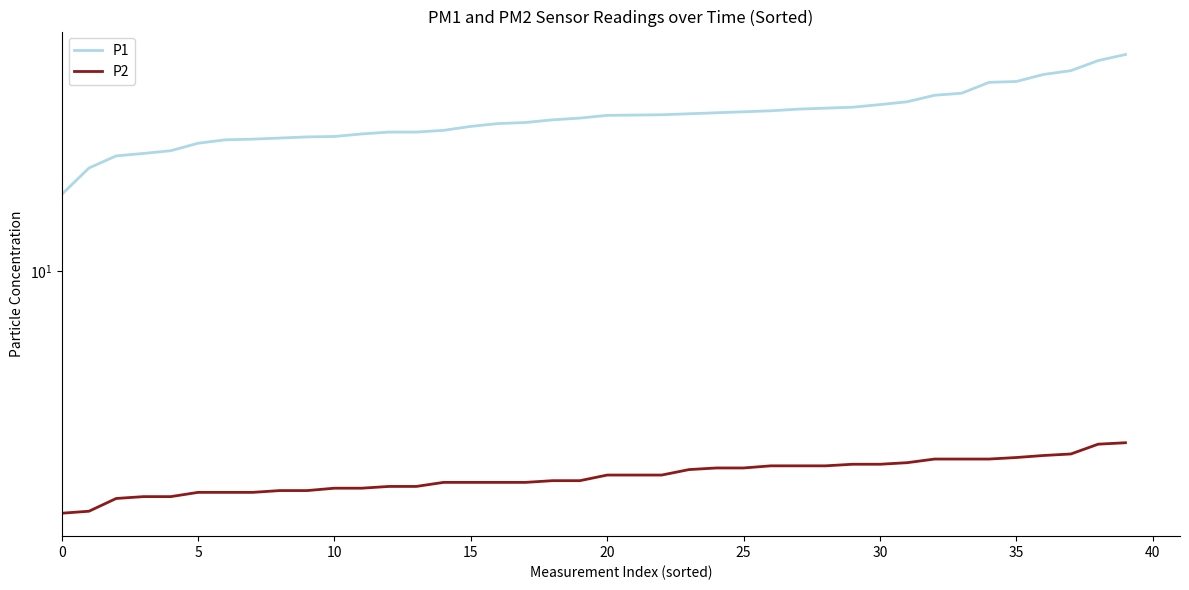

Is it true that P2 equals 2.4 at 13?

False